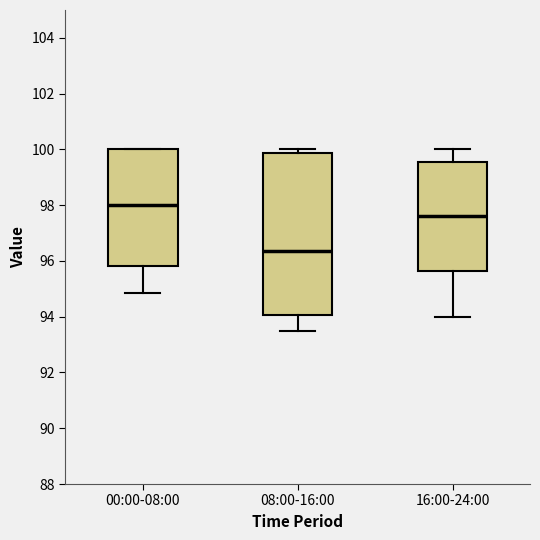

Comparing the boxes themselves (not the whiskers), which one is the tallest?

08:00-16:00